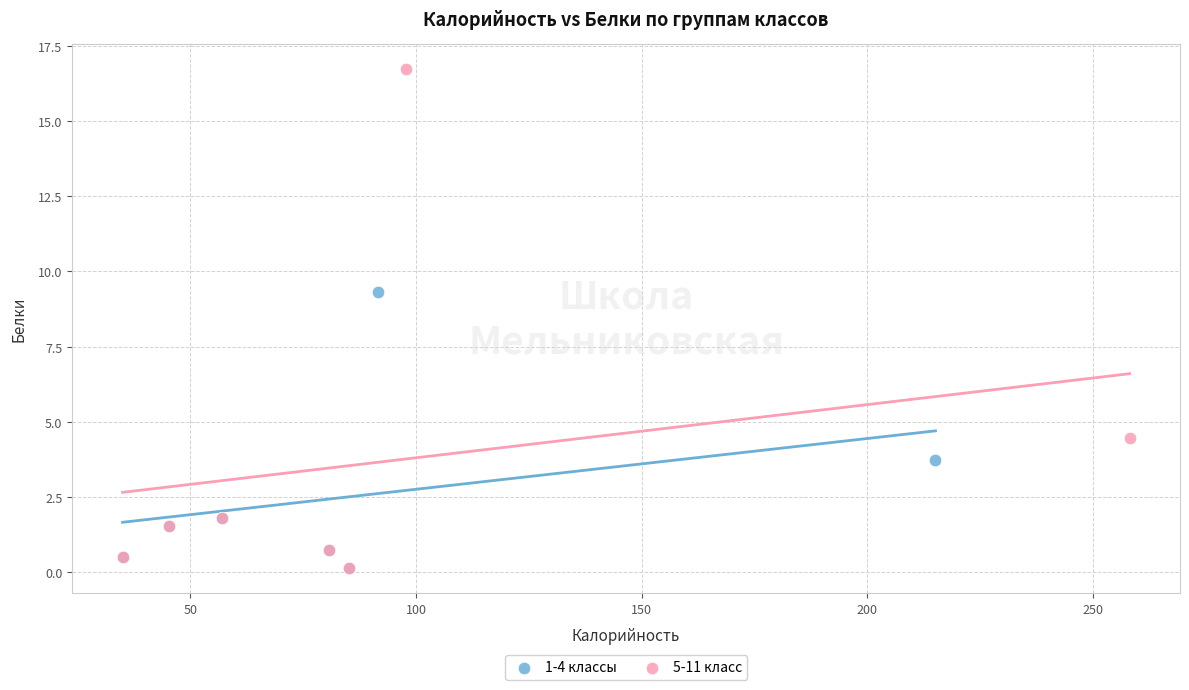

Which series has the largest Y range (max minus min)?

5-11 класс